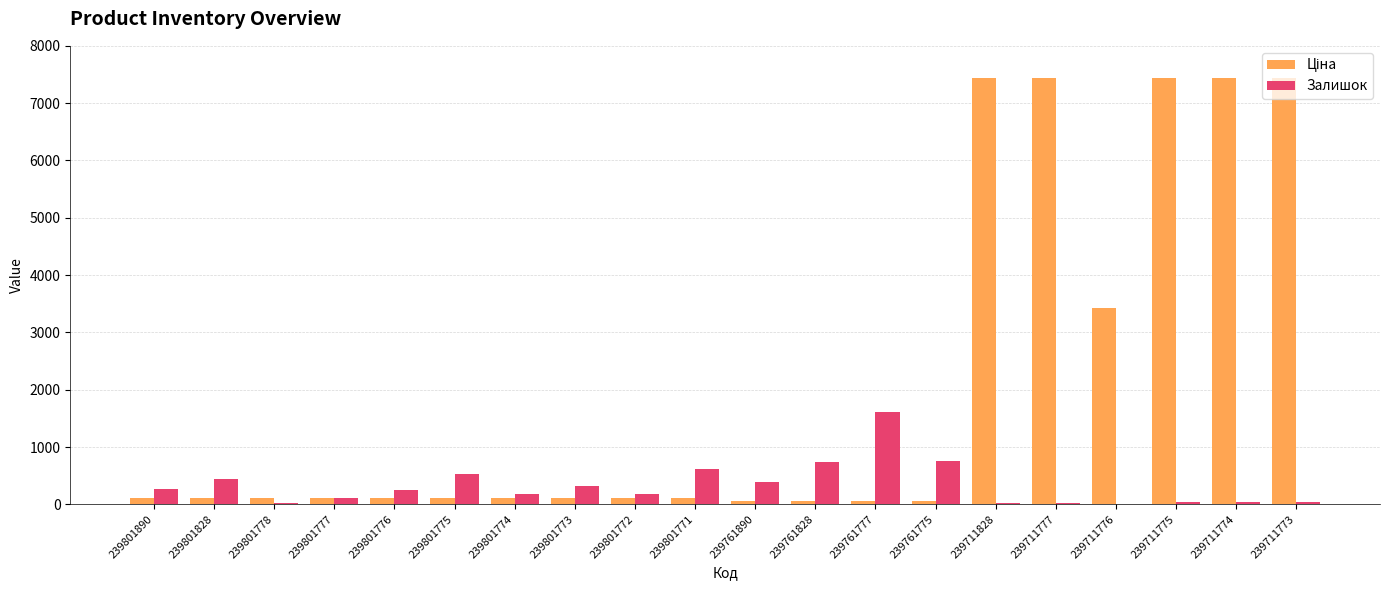

What is the greatest value displayed?

7436.2